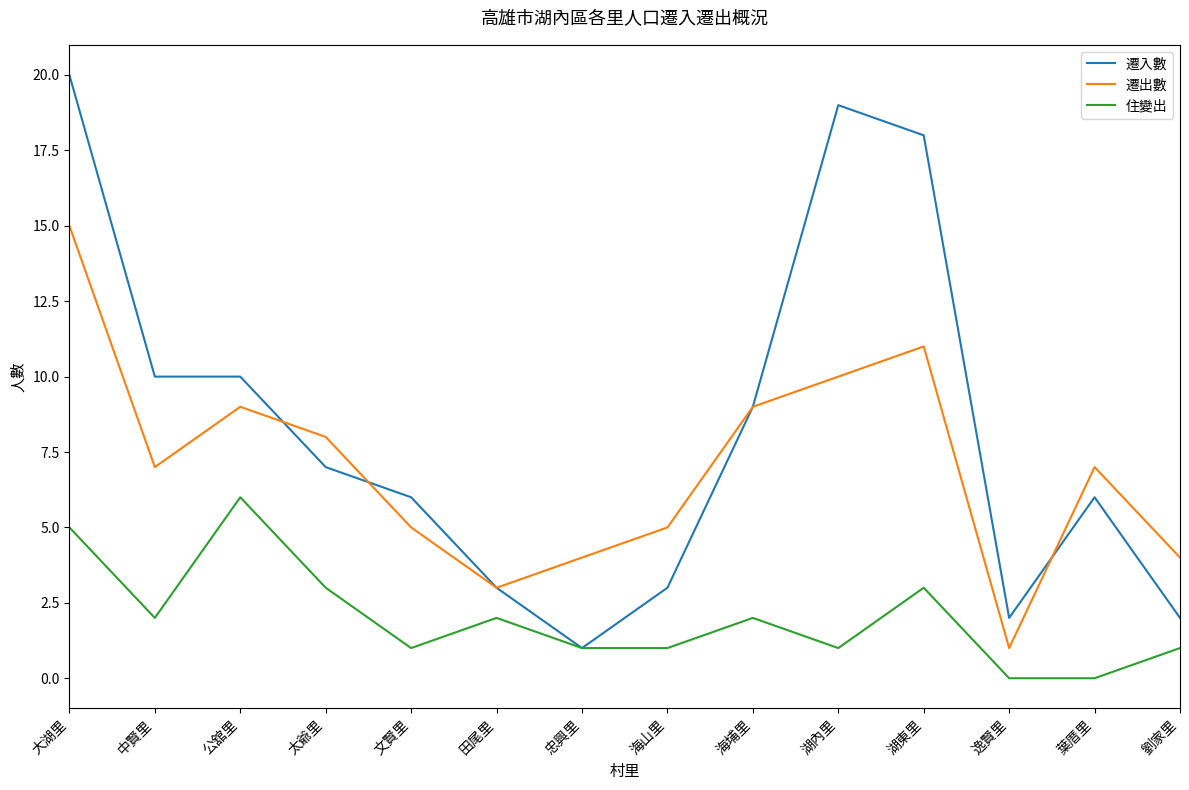

What is the maximum value shown in the chart?

20